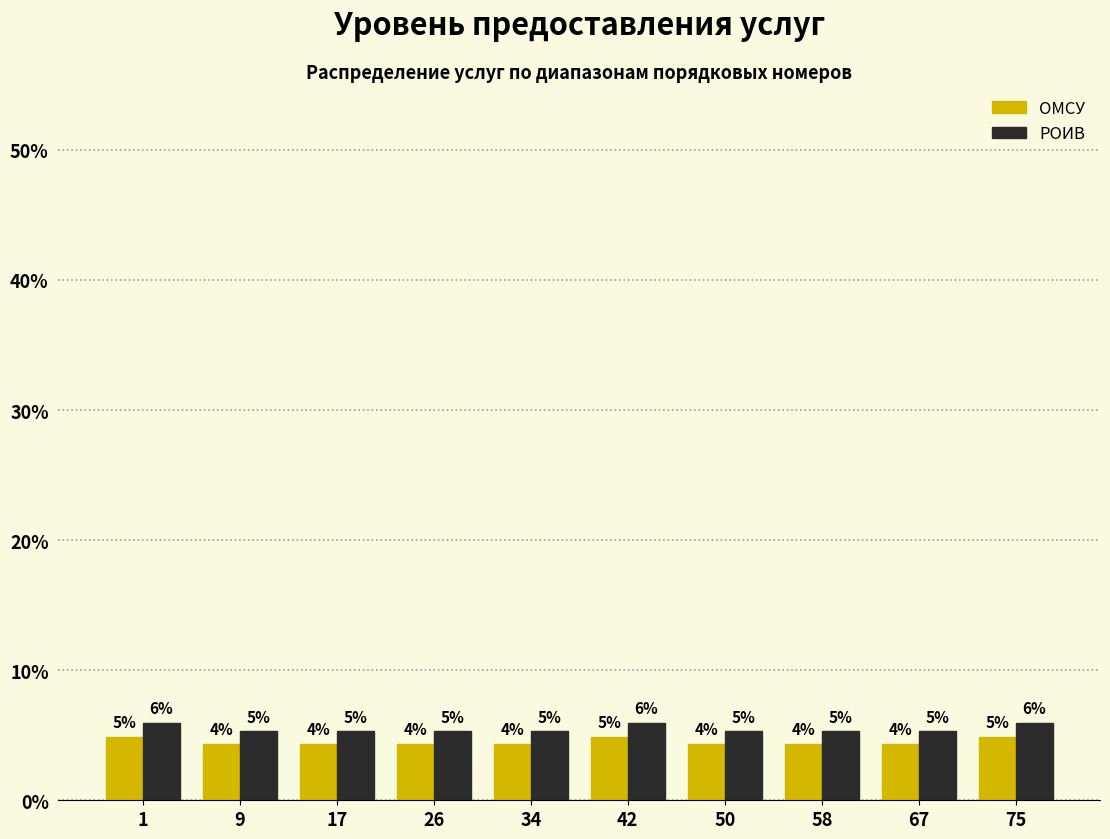

Does the chart contain stacked bars?

No